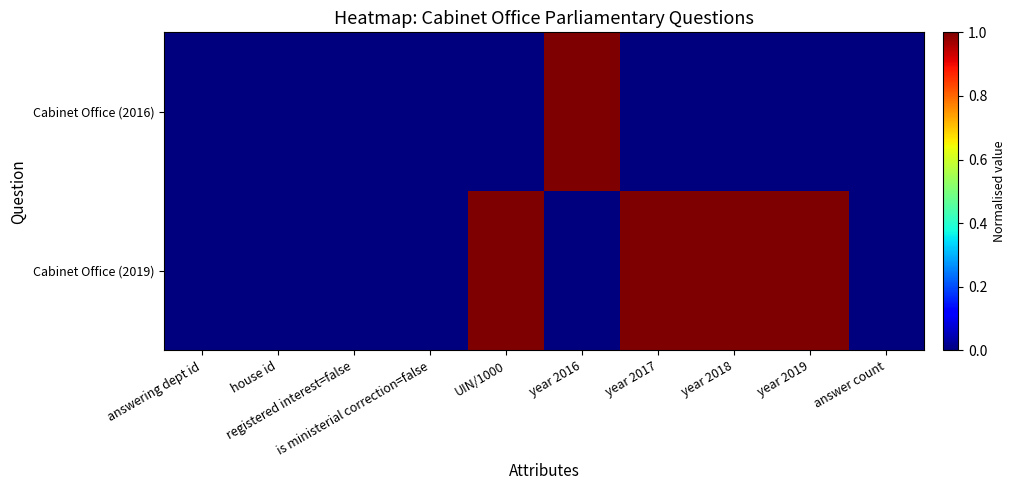

Reading left to right, extract all data points from this chart.

Cabinet Office (2019): answering dept id=0	house id=0	registered interest=false=0	is ministerial correction=false=0	UIN/1000=1	year 2016=0	year 2017=1	year 2018=1	year 2019=1	answer count=0
Cabinet Office (2016): answering dept id=0	house id=0	registered interest=false=0	is ministerial correction=false=0	UIN/1000=0	year 2016=1	year 2017=0	year 2018=0	year 2019=0	answer count=0